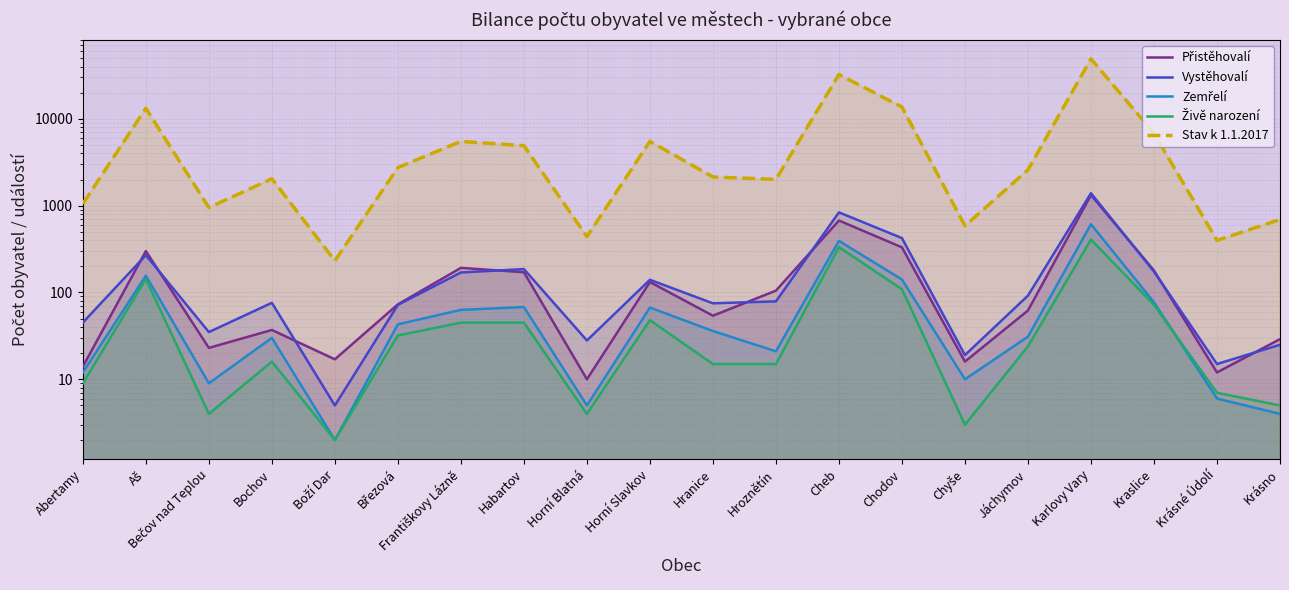

Reading right to left, extract all data points from this chart.

Přistěhovalí: 29	12	179	1325	62	16	331	674	105	54	132	10	171	192	73	17	37	23	300	14
Vystěhovalí: 25	15	174	1391	92	19	423	837	79	75	140	28	186	170	72	5	76	35	269	45
Zemřelí: 4	6	77	611	31	10	141	393	21	36	67	5	68	63	43	2	30	9	156	12
Živě narození: 5	7	72	407	24	3	109	333	15	15	48	4	45	45	32	2	16	4	143	9
Stav k 1.1.2017: 692	398	6802	49046	2586	585	13671	32394	2006	2140	5502	439	4906	5497	2744	232	2042	950	13227	1050